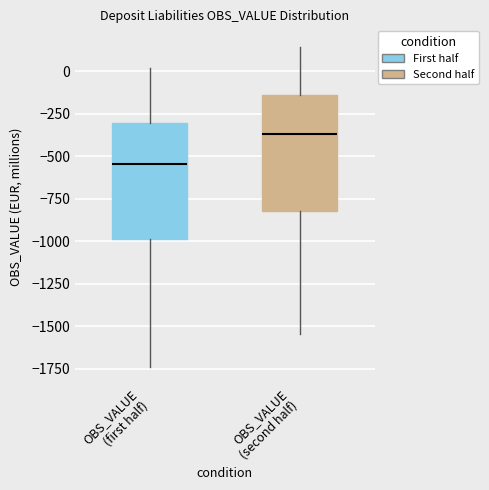

Which box has the lowest median line?

OBS_VALUE (first half)